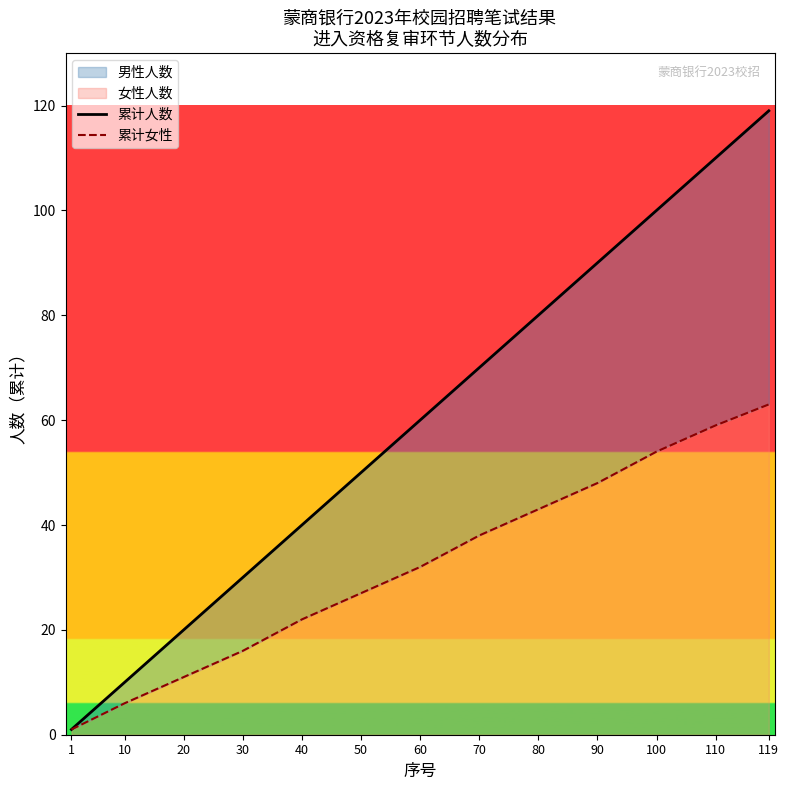

Where does the 累计人数 series first go above 60?

70